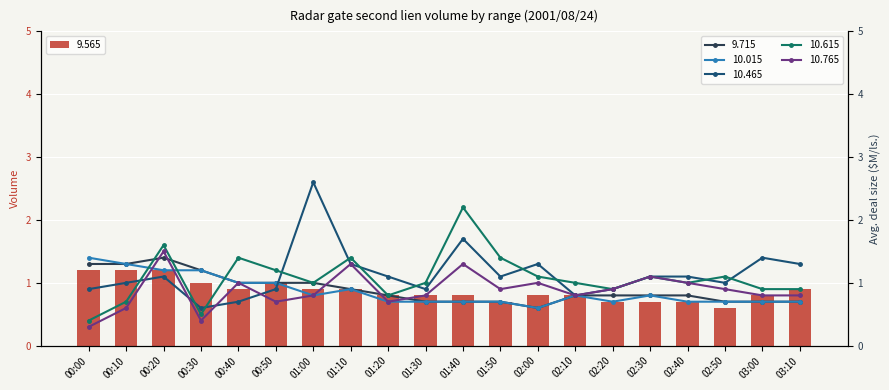

Which series has the largest total across all categories?

10.465